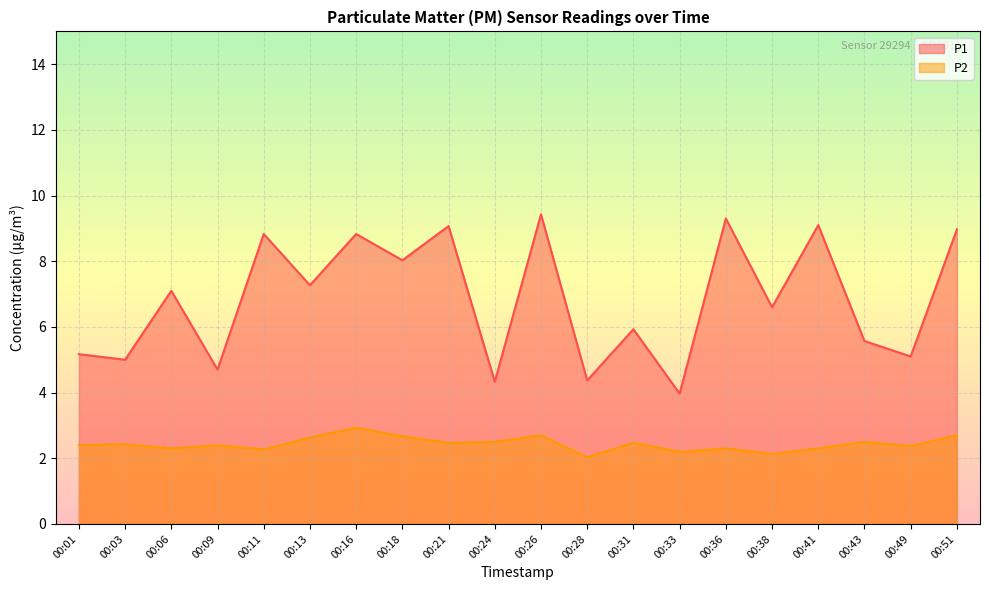

True or false: P1 has more than 2 points higher than both neighbors.

True